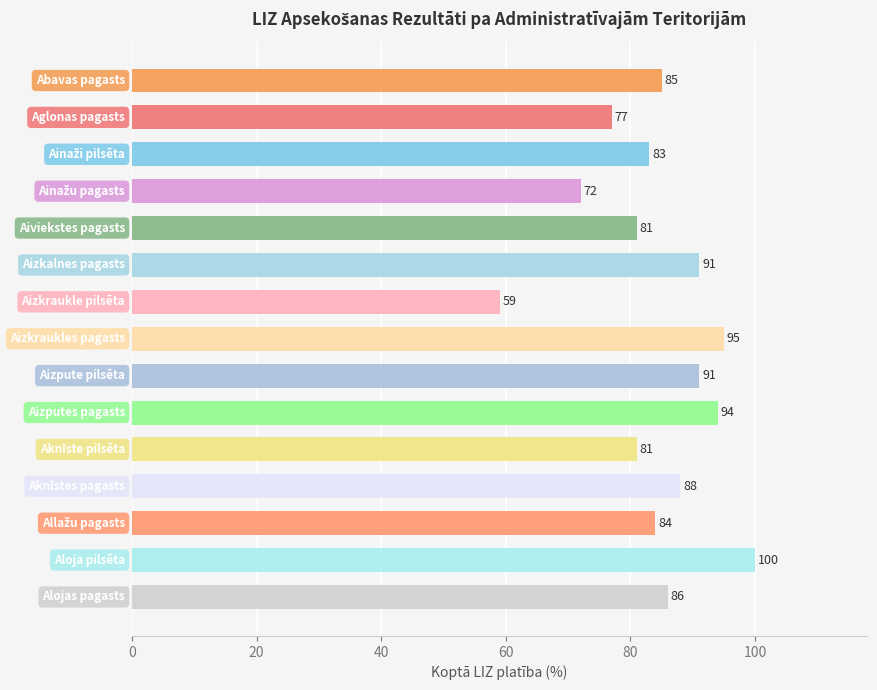

What is the smallest value displayed?

59